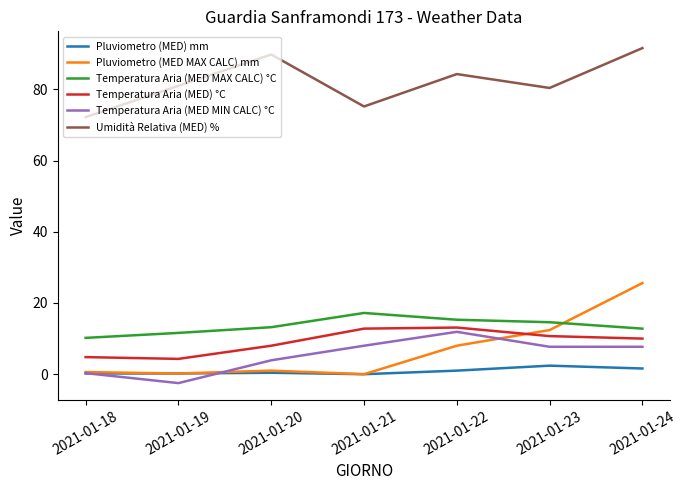

What is the difference between the Pluviometro (MED MAX CALC) mm values at 2021-01-24 and 2021-01-18?

25.0